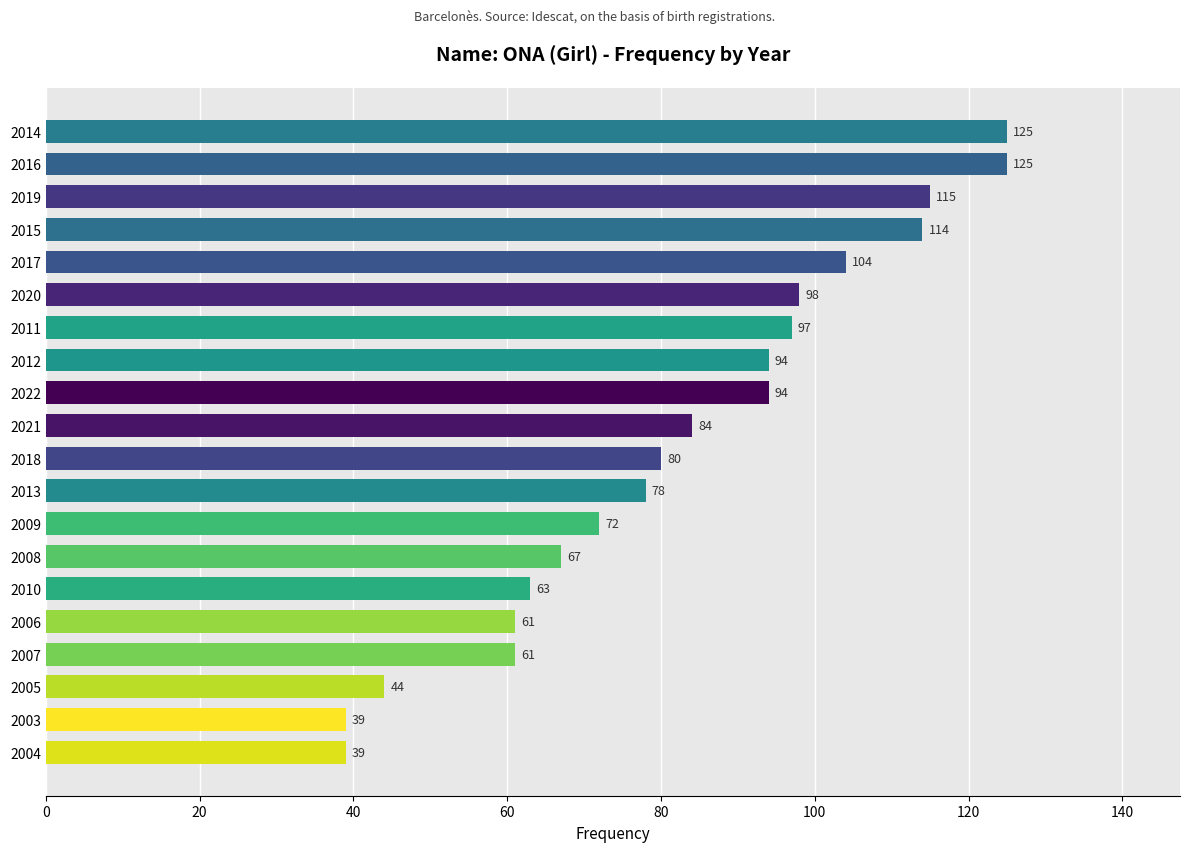

What is the minimum value shown in the chart?

39